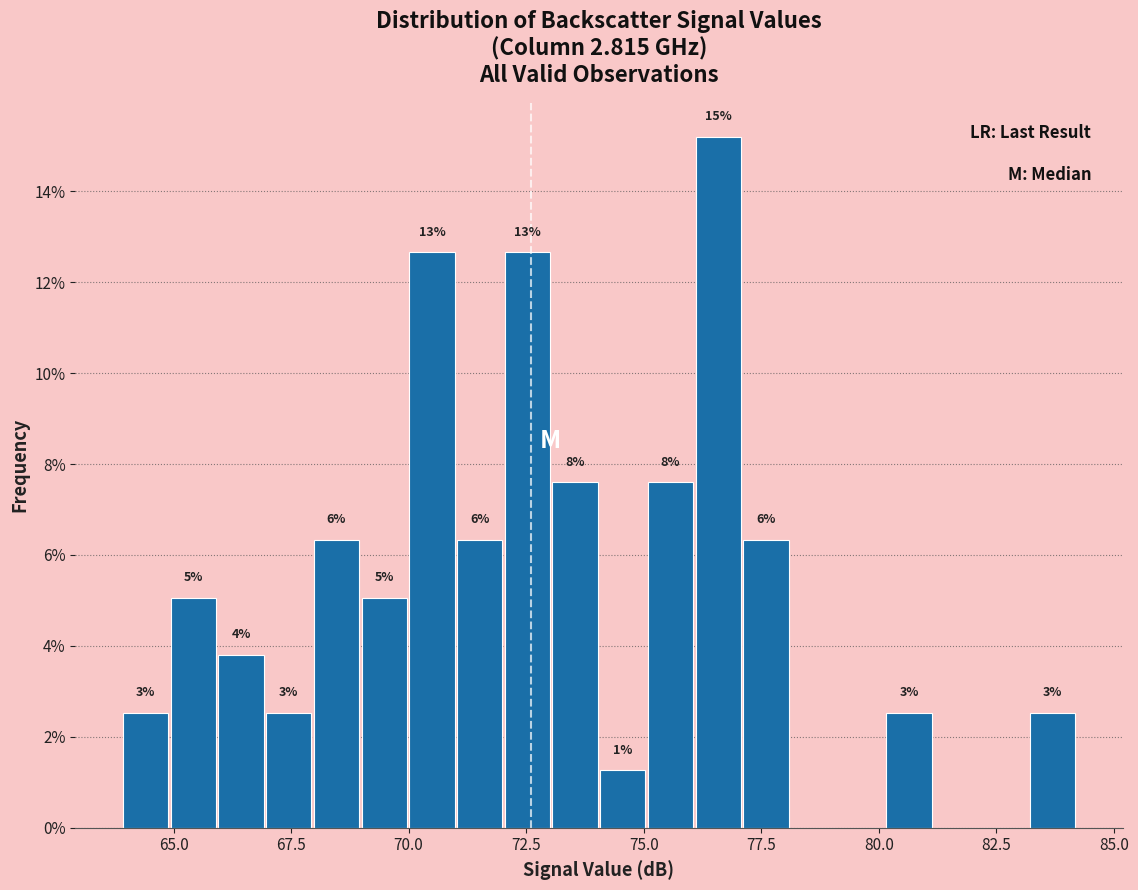

Read against the x-axis, roughly where is the centre of the tallest bar?

76.5